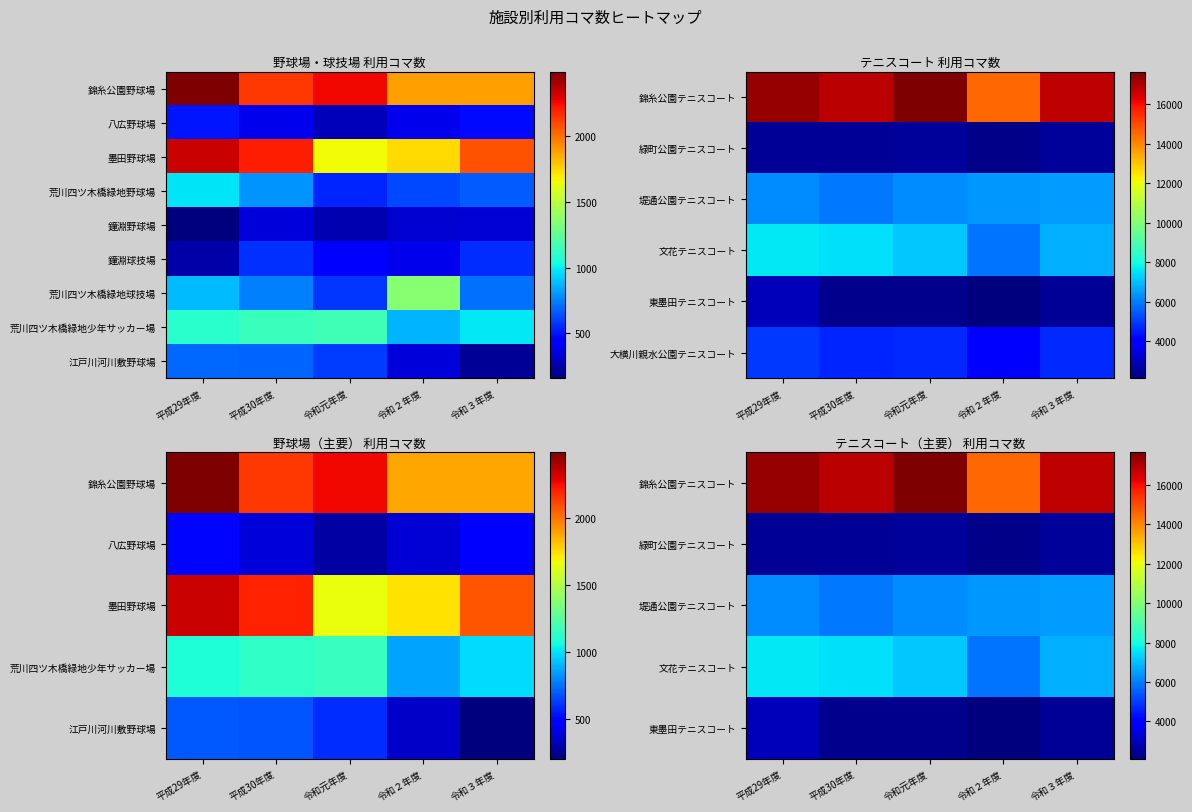

Count the number of categories in the chart.

5